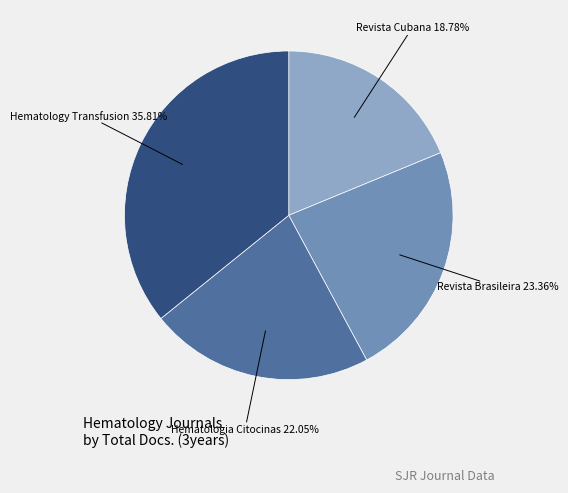

Is there a majority slice in this chart?

No